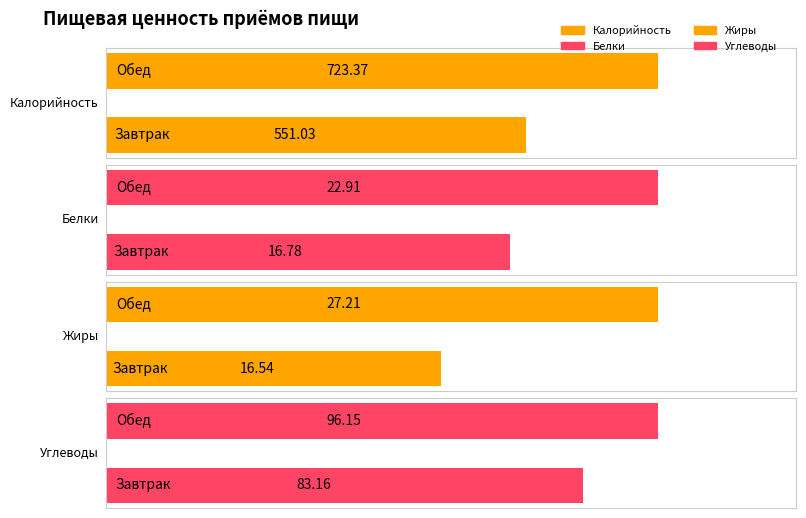

Reading left to right, list all the values displayed in this chart.

Калорийность: 551.0	723.4
Белки: 16.8	22.9
Жиры: 16.5	27.2
Углеводы: 83.2	96.2